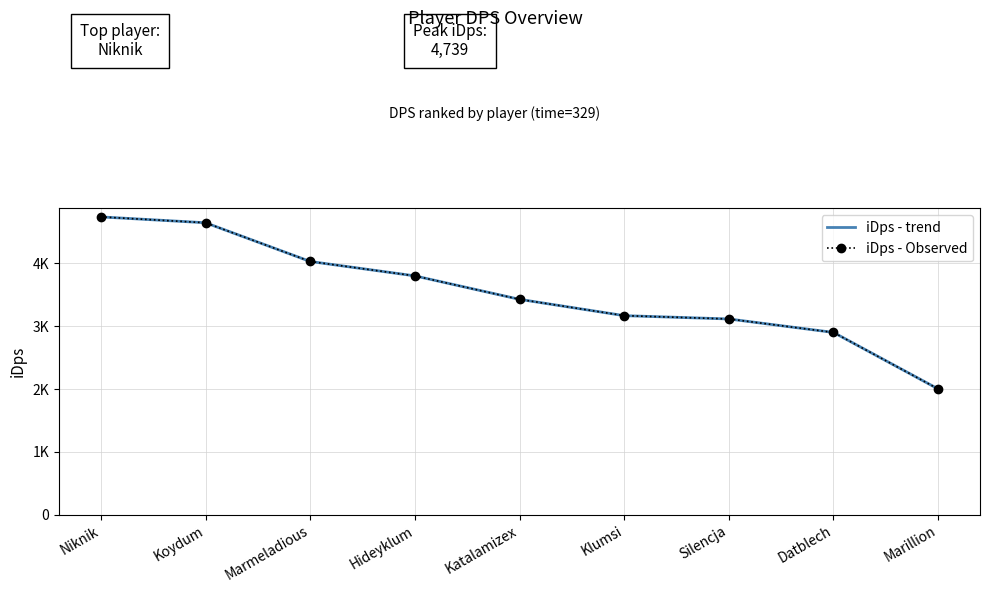

What is the label of the 3rd point from the right?

Silencja